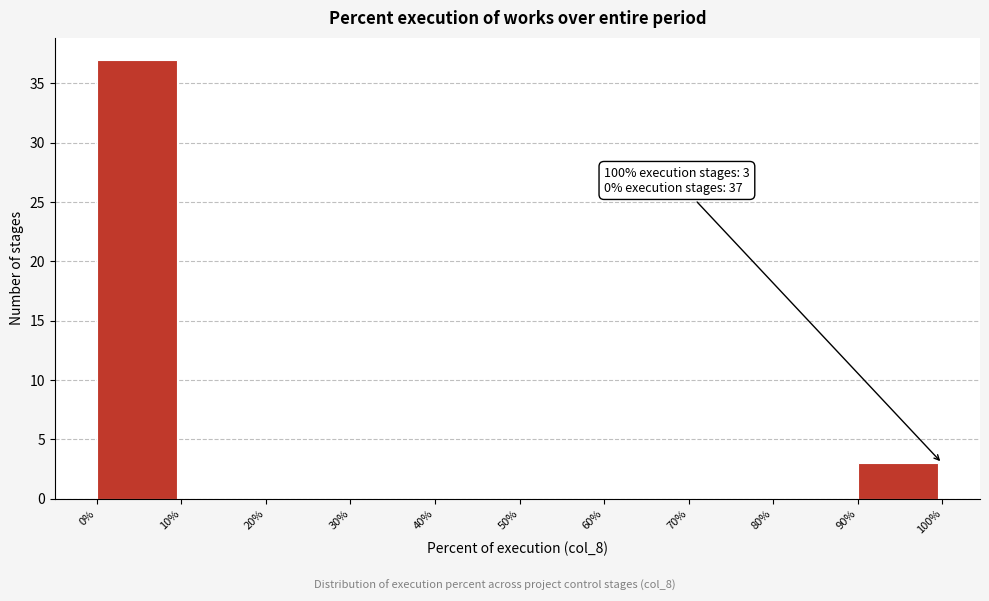

Which range on the x-axis has the tallest bar?

0% to 10%